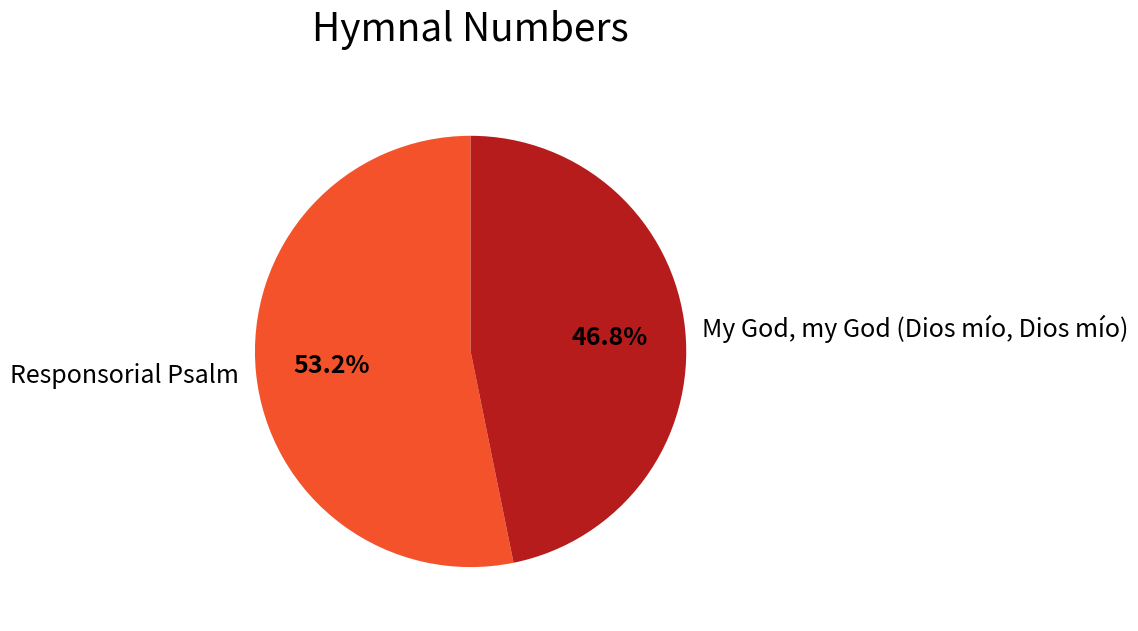

To the nearest percent, what portion does Responsorial Psalm represent?

53%